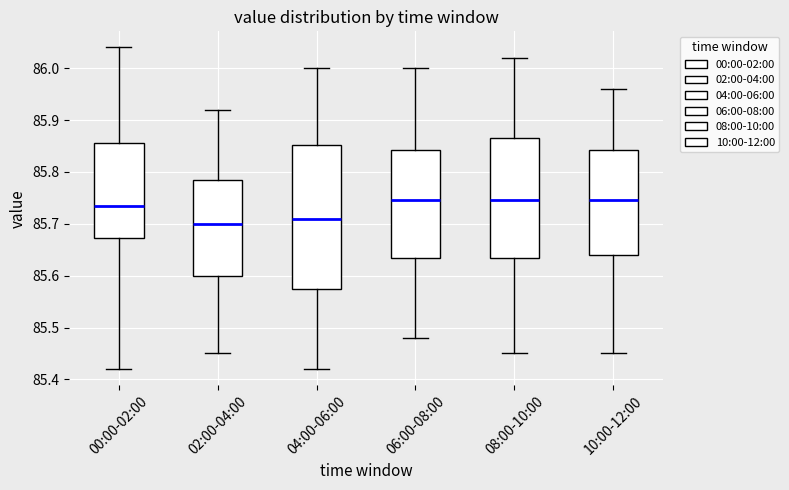

Which box's median line is the lowest?

02:00-04:00